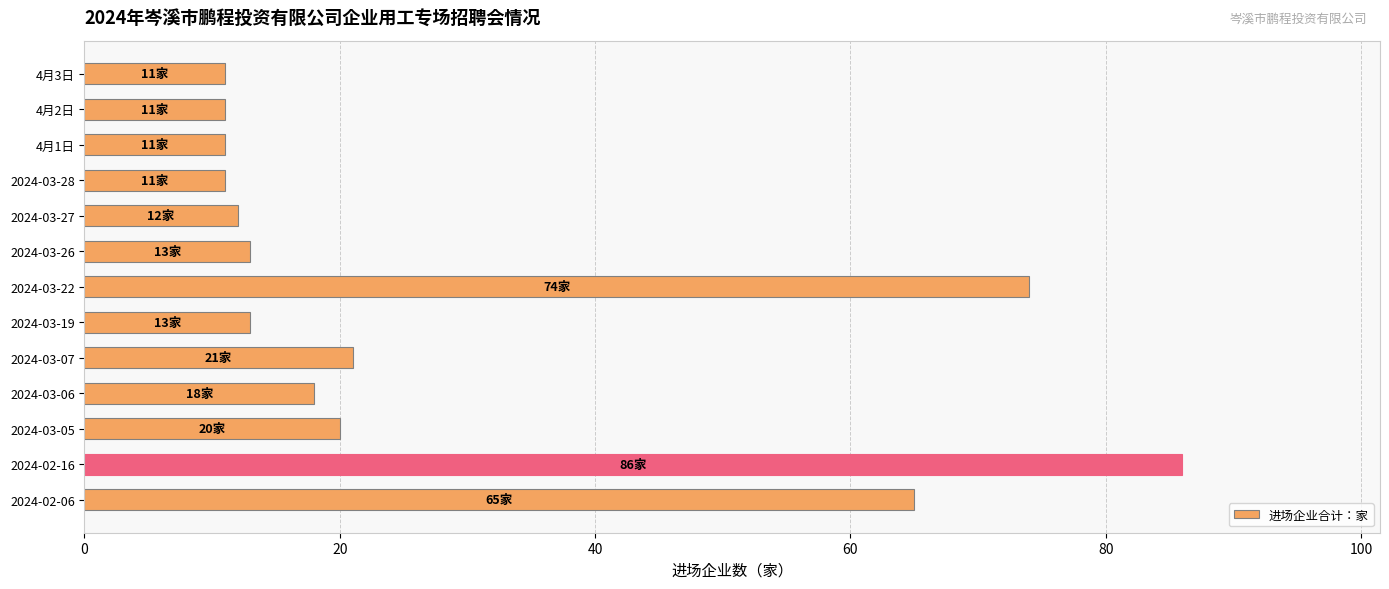

What is the minimum value shown in the chart?

11